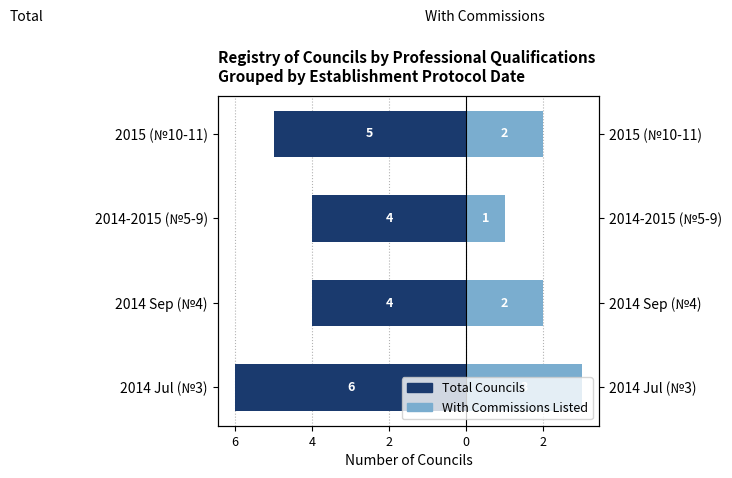

What is the sum of all With Commissions Listed values?

8